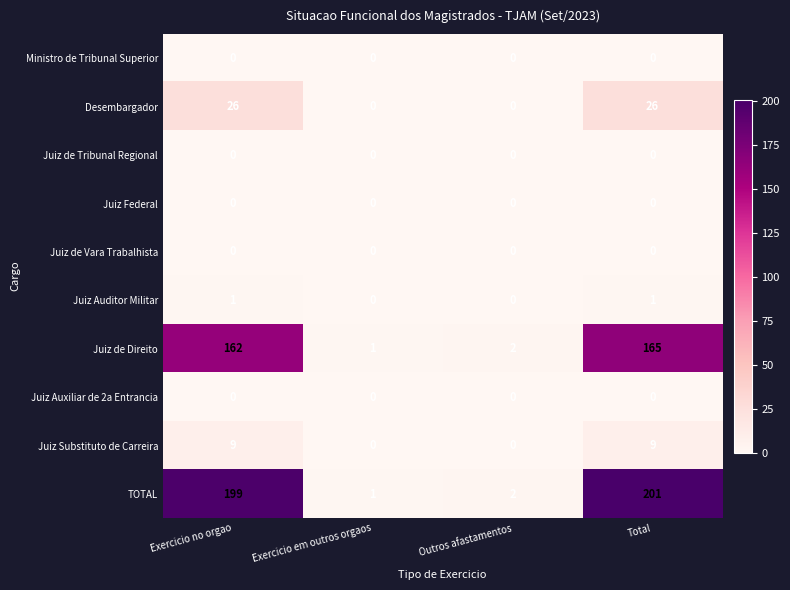

At how many categories does at least one series exceed 28?

2